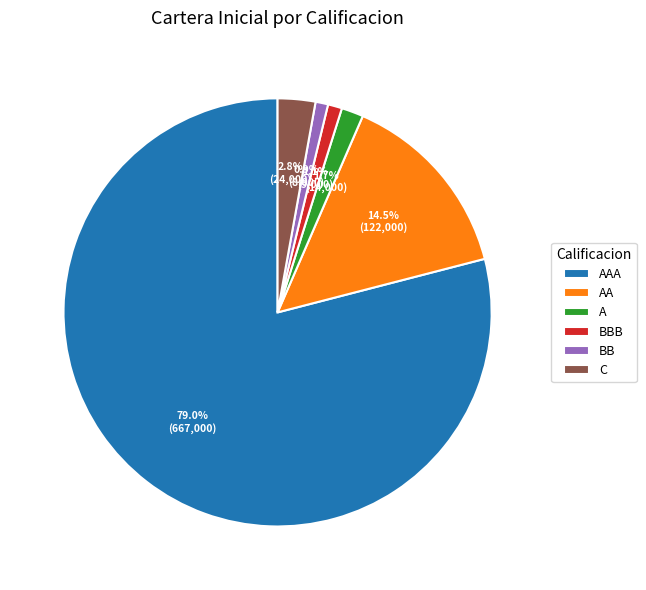

What portion of the pie excludes AAA?

21.0%